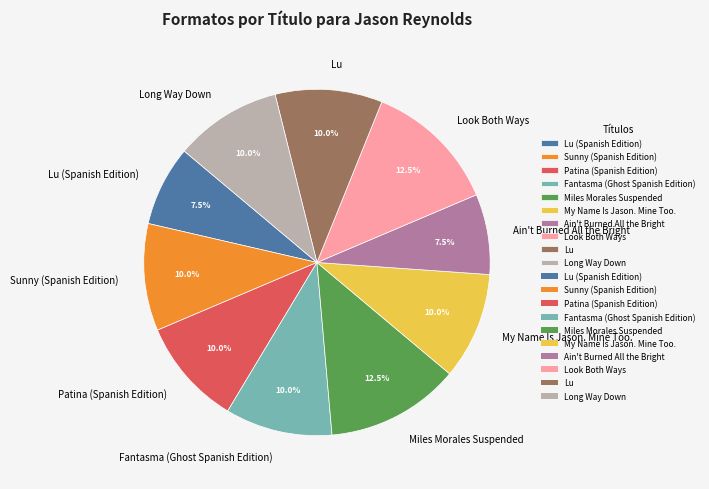

Does Lu represent more than half of the total?

No